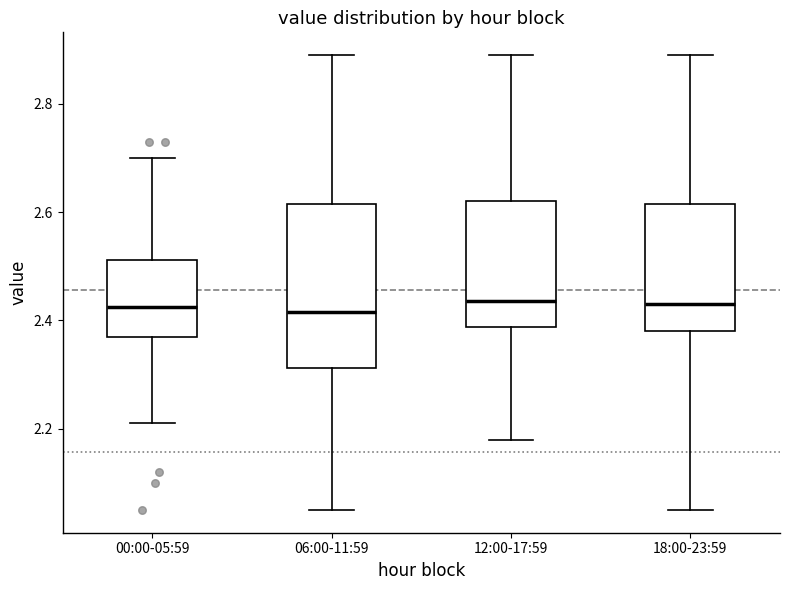

Where does the median line of the box for 06:00-11:59 sit on the y-axis? The values are not printed on the chart, so give them approximately, as read against the axis.

2.42